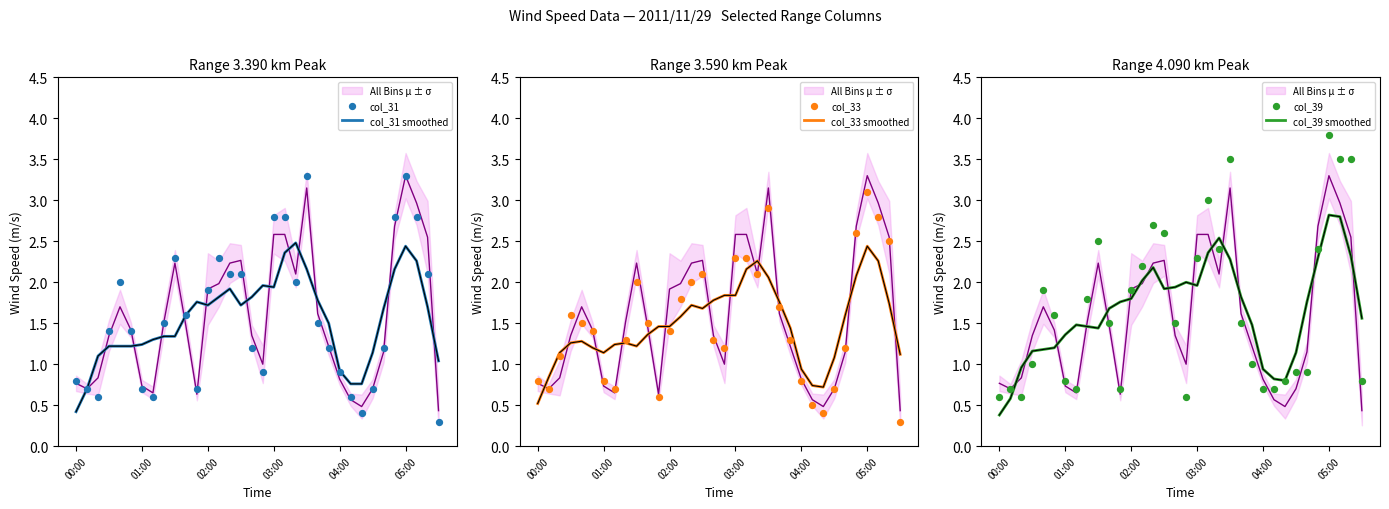

Which series has the largest total across all categories?

col_39